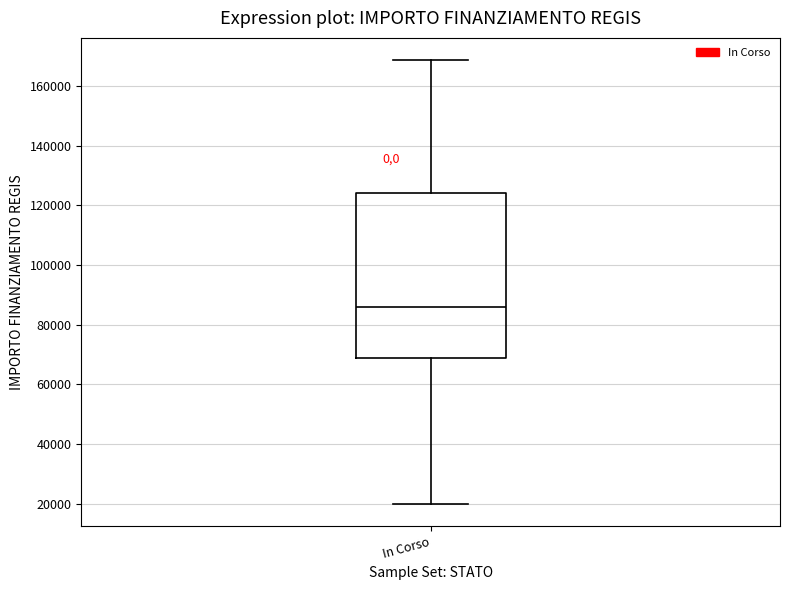

Transcribe this box plot: give where the median line is, the range the box spans, and where the two whiskers end, as read against the y-axis. The values are not printed on the chart, so give them approximately, as read against the axis.

median 86000, box 68000 to 124000, whiskers 20000 to 168000